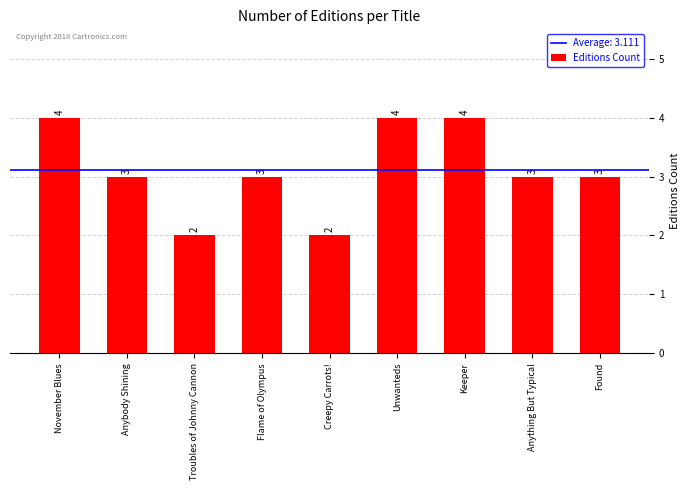

What is the difference between the maximum and minimum values?

2